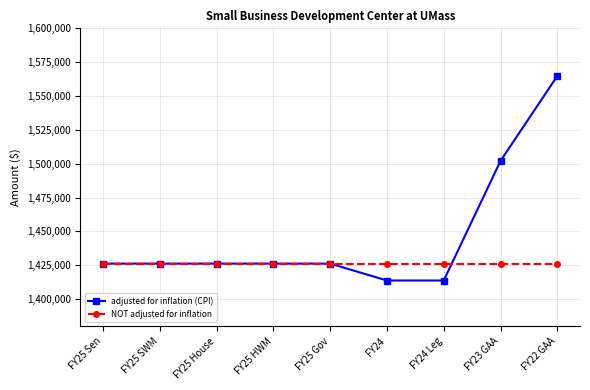

Is this an area chart (filled region under the line)?

No